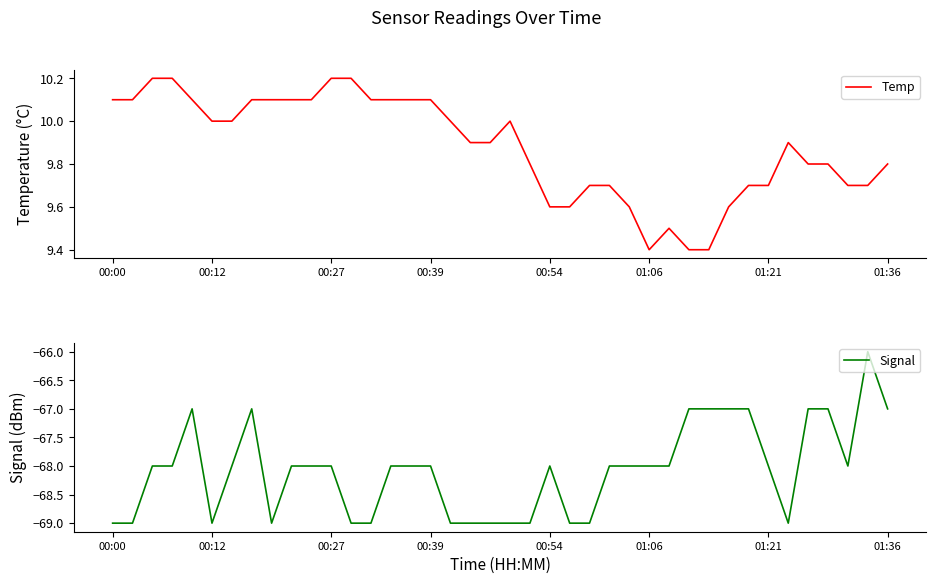

List the series in order of their peak value, highest first.

Temp, Signal